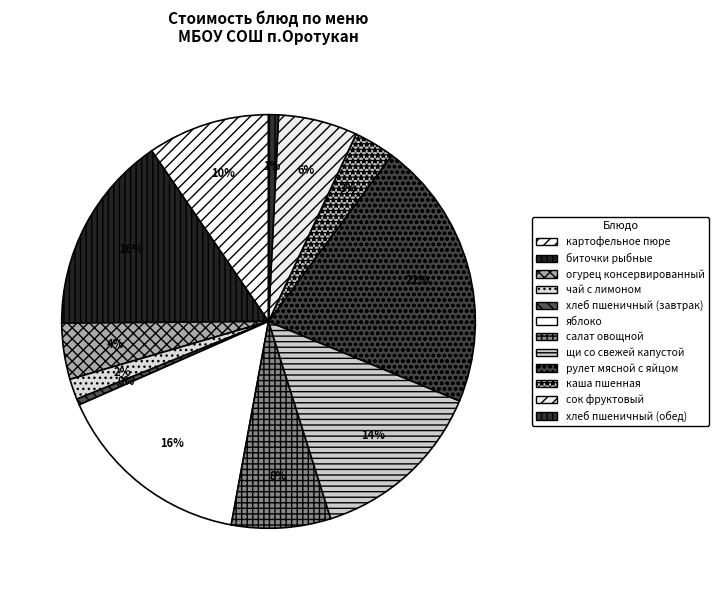

Does any single category account for the majority?

No